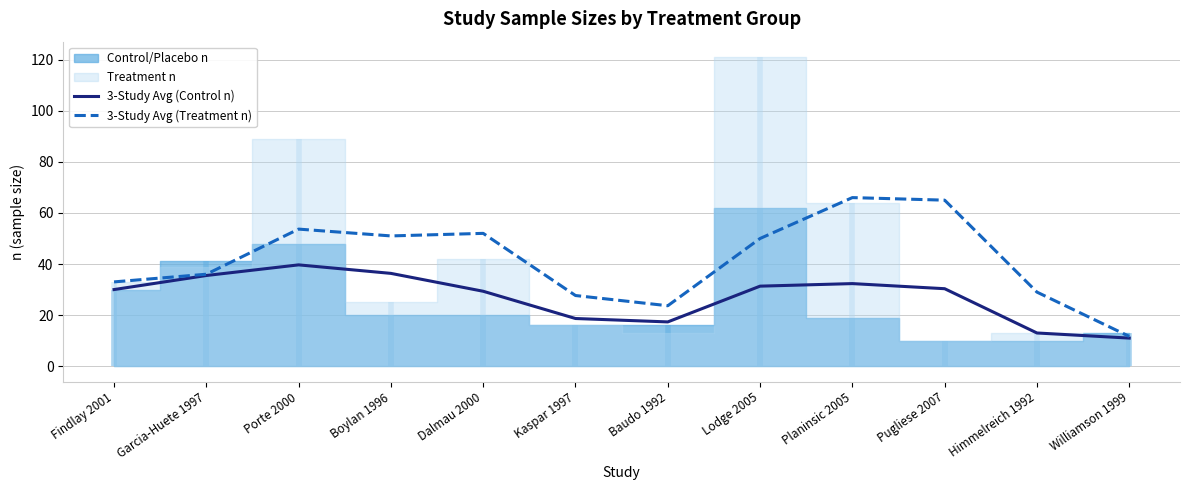

True or false: 3-Study Avg (Control n) has a value of 15.9 at Planinsic 2005.

False